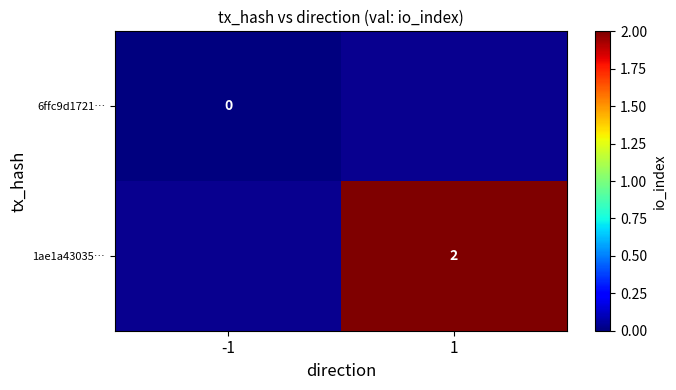

Is it true that 1ae1a43035… equals 1 at 1?

False